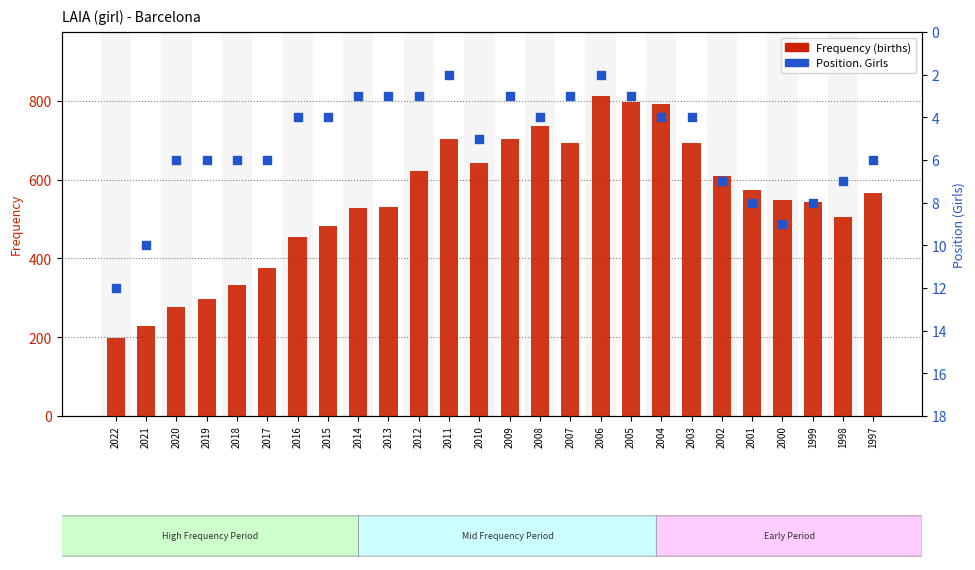

Which series has the largest total across all categories?

Frequency (births)